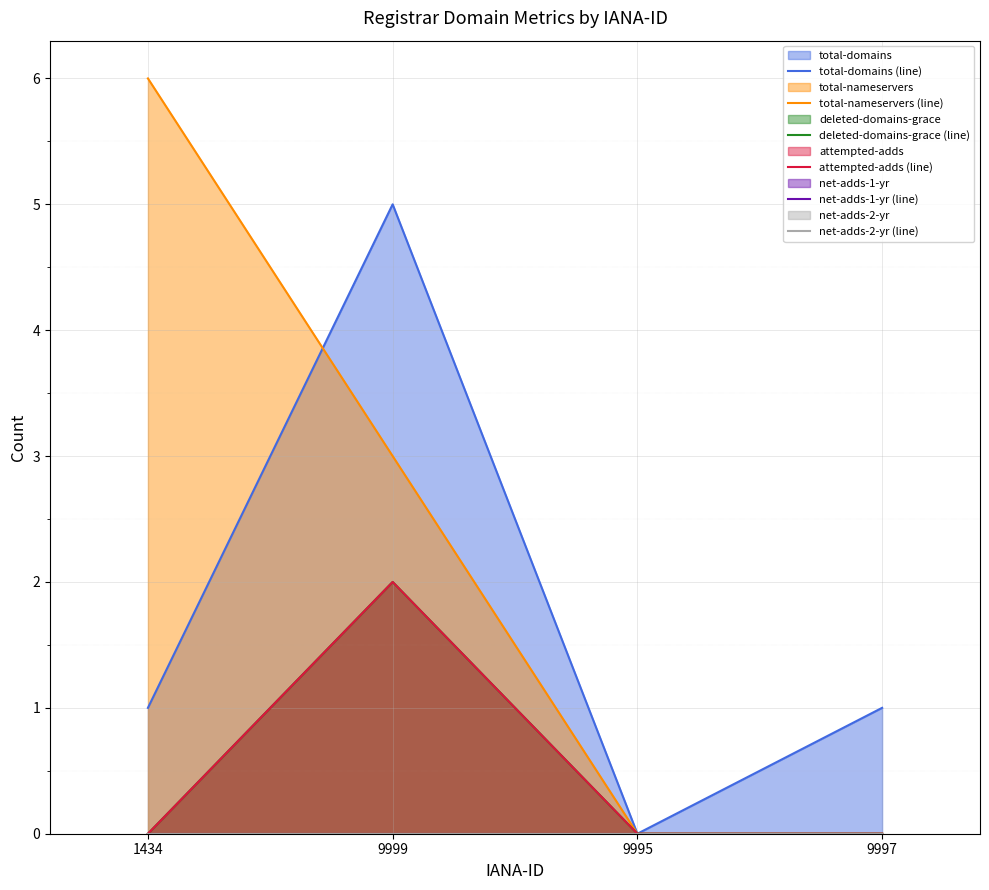

True or false: deleted-domains-grace (line) and attempted-adds (line) intersect in this chart.

False